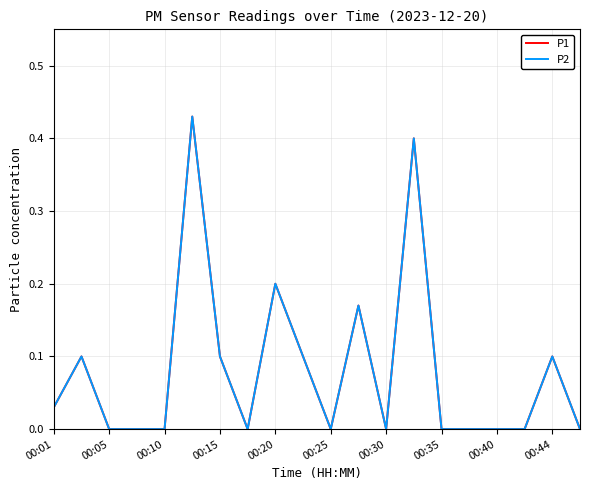

Is this an area chart (filled region under the line)?

No